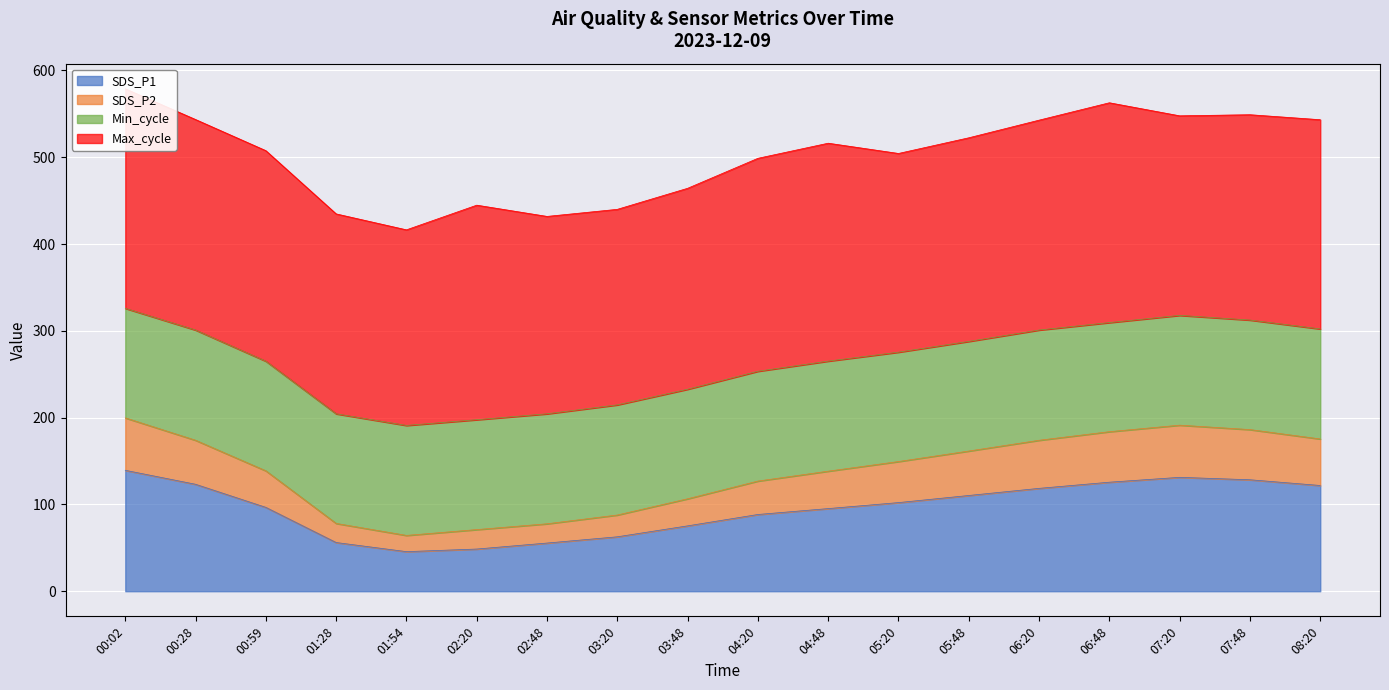

What is the maximum value for SDS_P1?

139.3